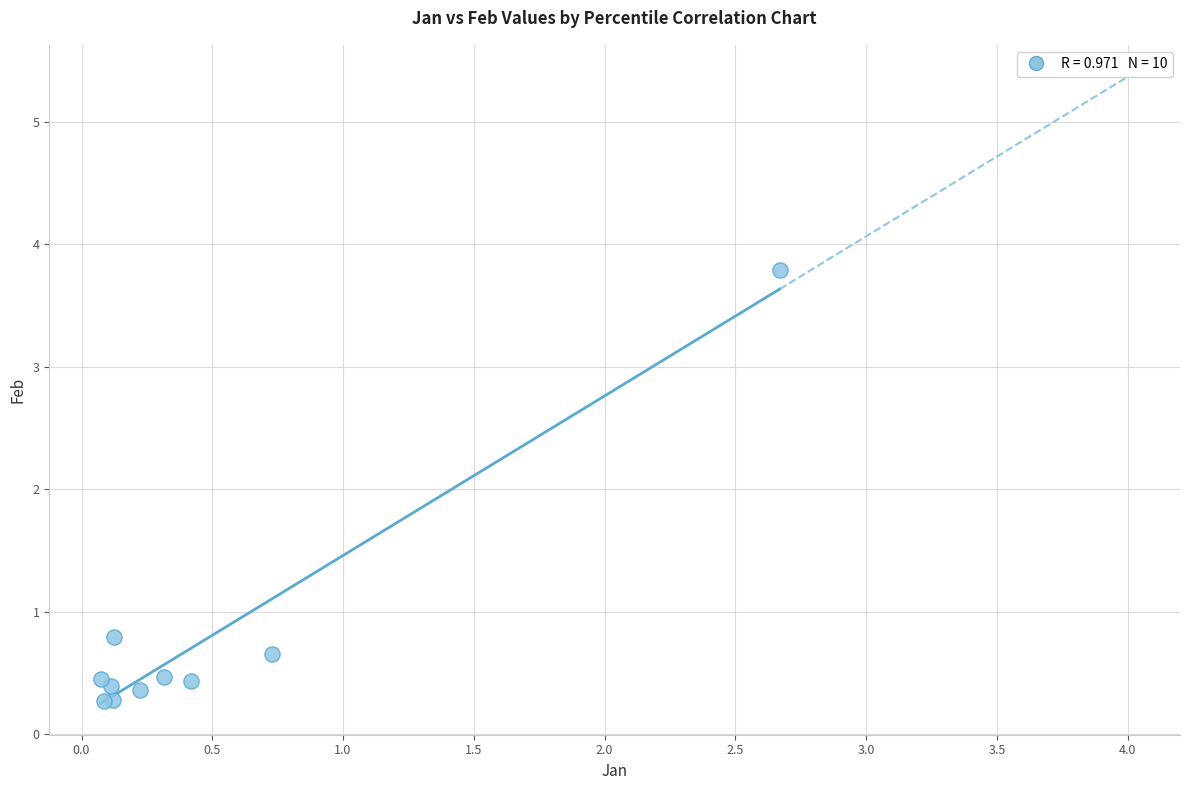

What Y value in the scatter plot is closest to 2?

0.8